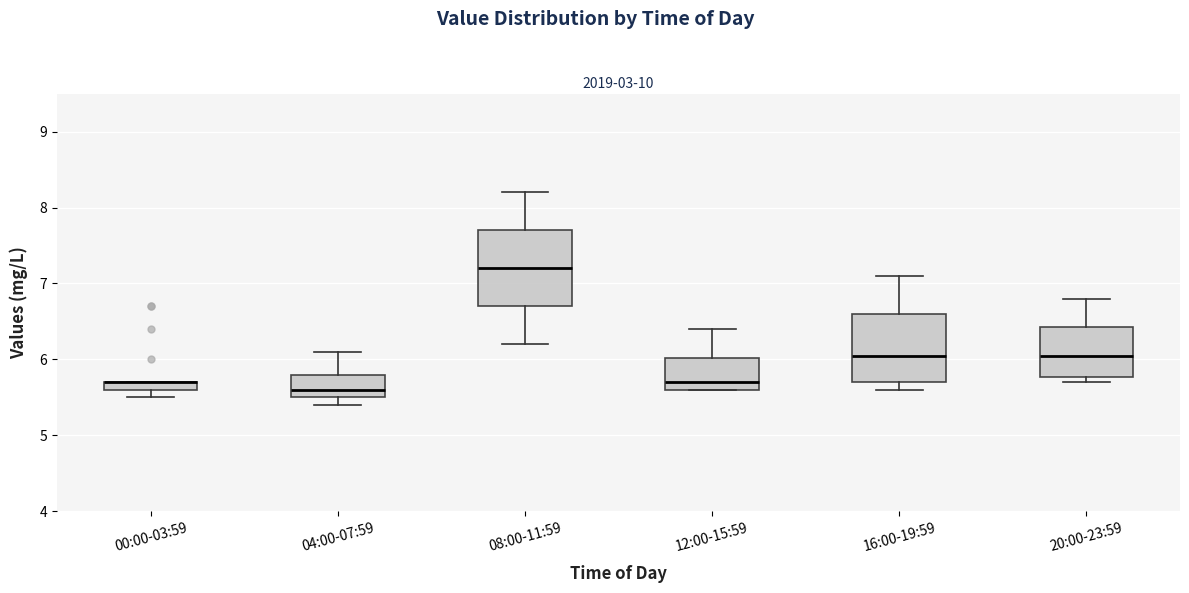

Comparing the boxes themselves (not the whiskers), which one is the tallest?

08:00-11:59